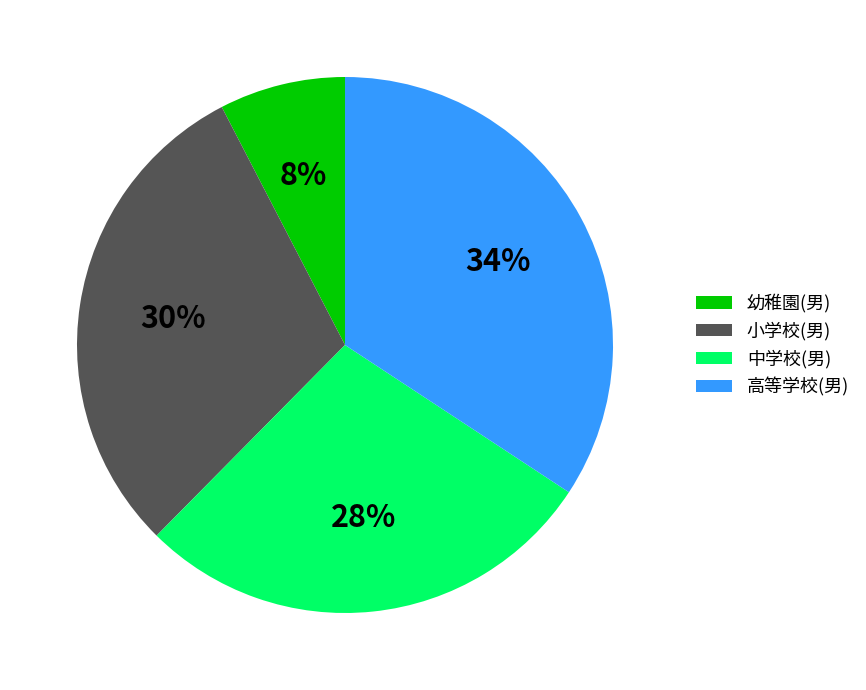

Rank the categories by value from highest to lowest.

高等学校(男), 小学校(男), 中学校(男), 幼稚園(男)